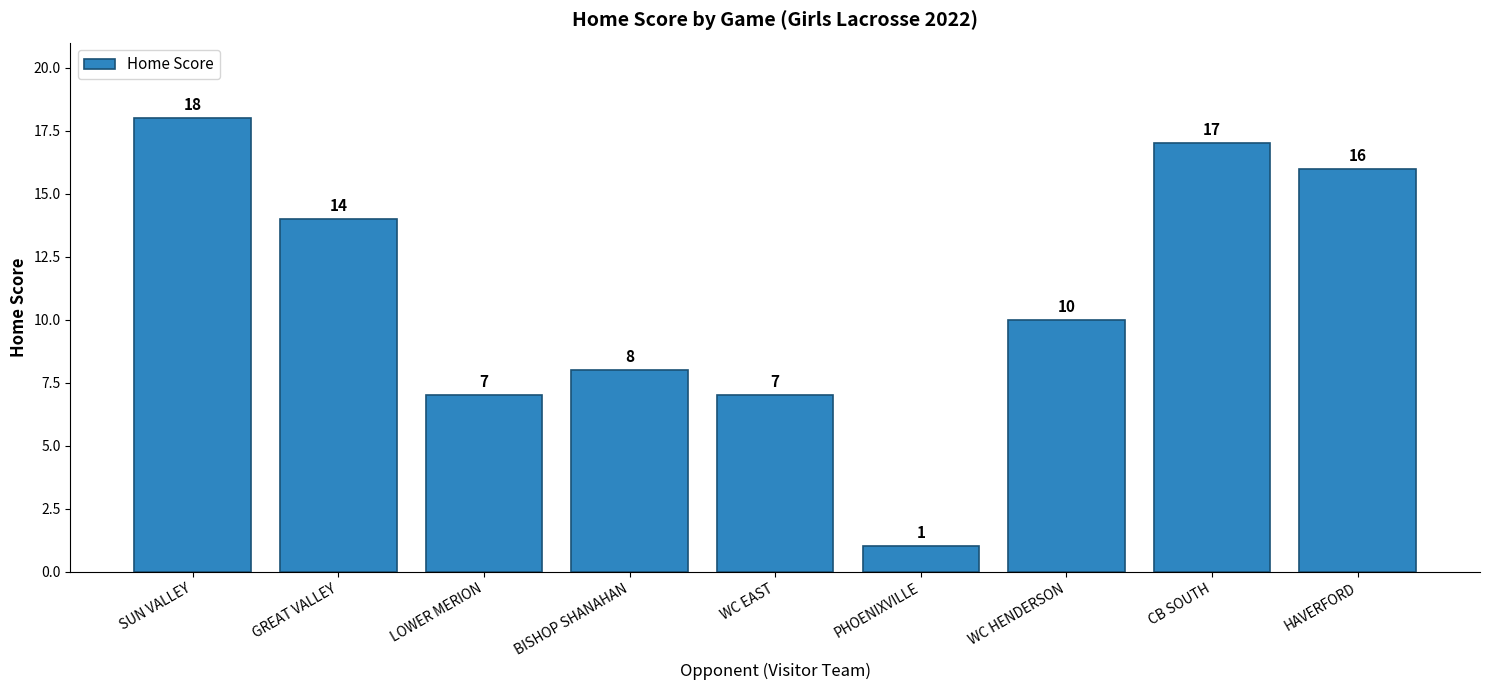

Reading left to right, list all the values displayed in this chart.

18	14	7	8	7	1	10	17	16